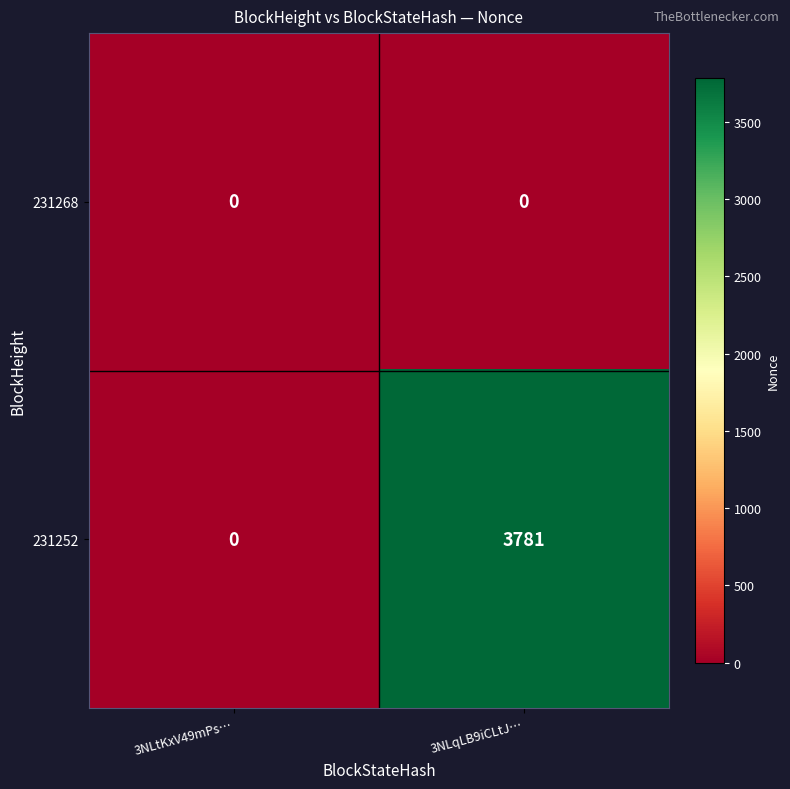

The value of 231252 at 3NLqLB9iCLtJ… is 6347. True or false?

False